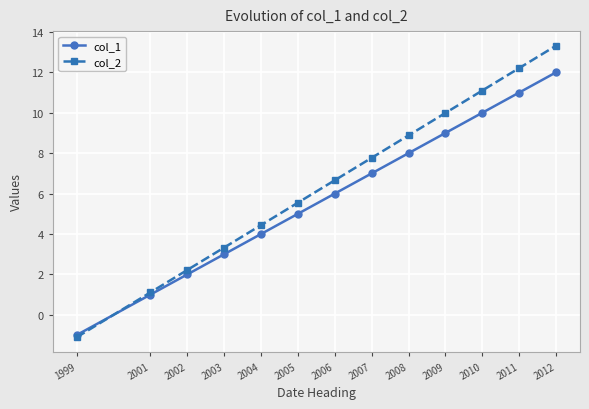

List the labels in order of col_2 value, smallest first.

1999, 2001, 2002, 2003, 2004, 2005, 2006, 2007, 2008, 2009, 2010, 2011, 2012